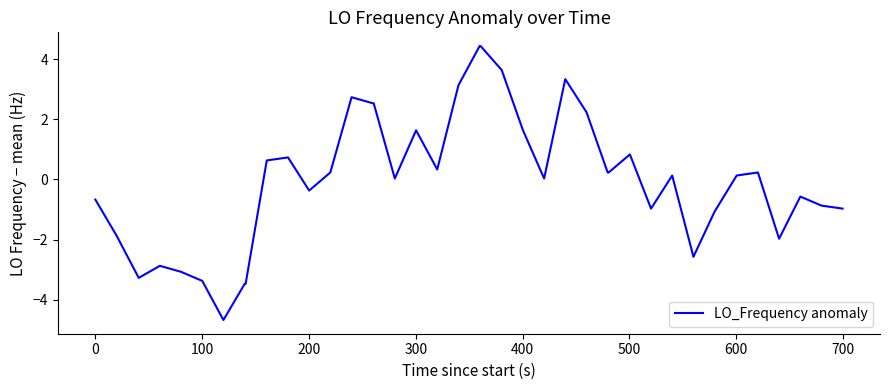

What is the difference between the maximum and minimum values?

9.1